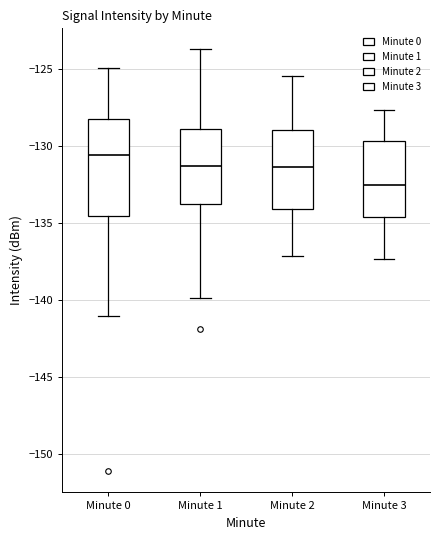

Which box's median line is the lowest?

Minute 3